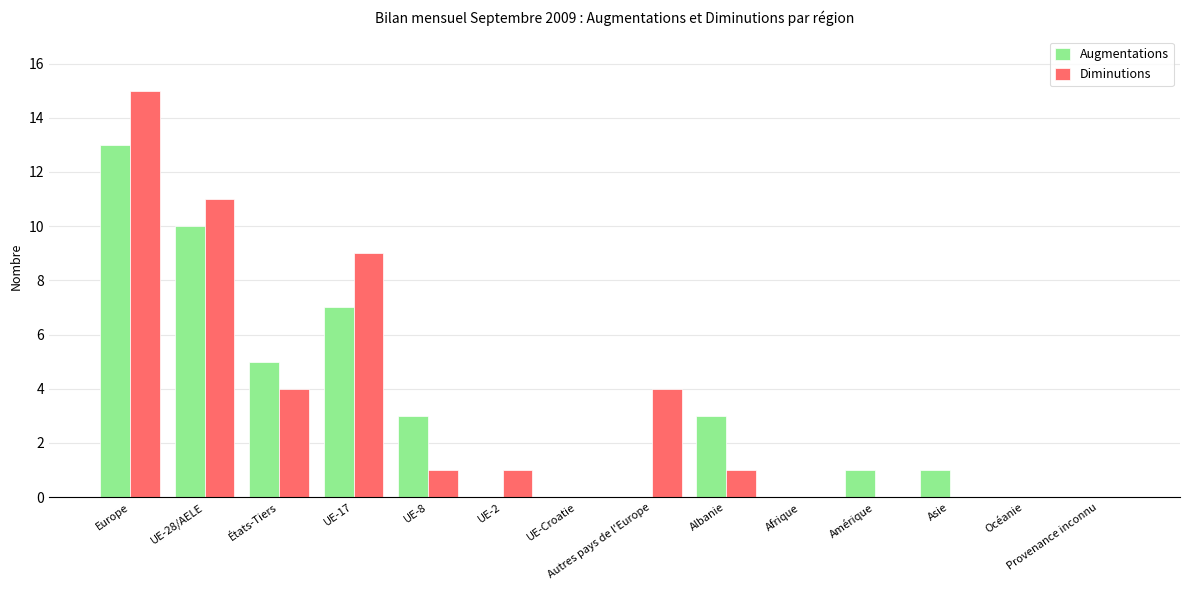

Are the bars grouped side by side (vs. stacked)?

Yes